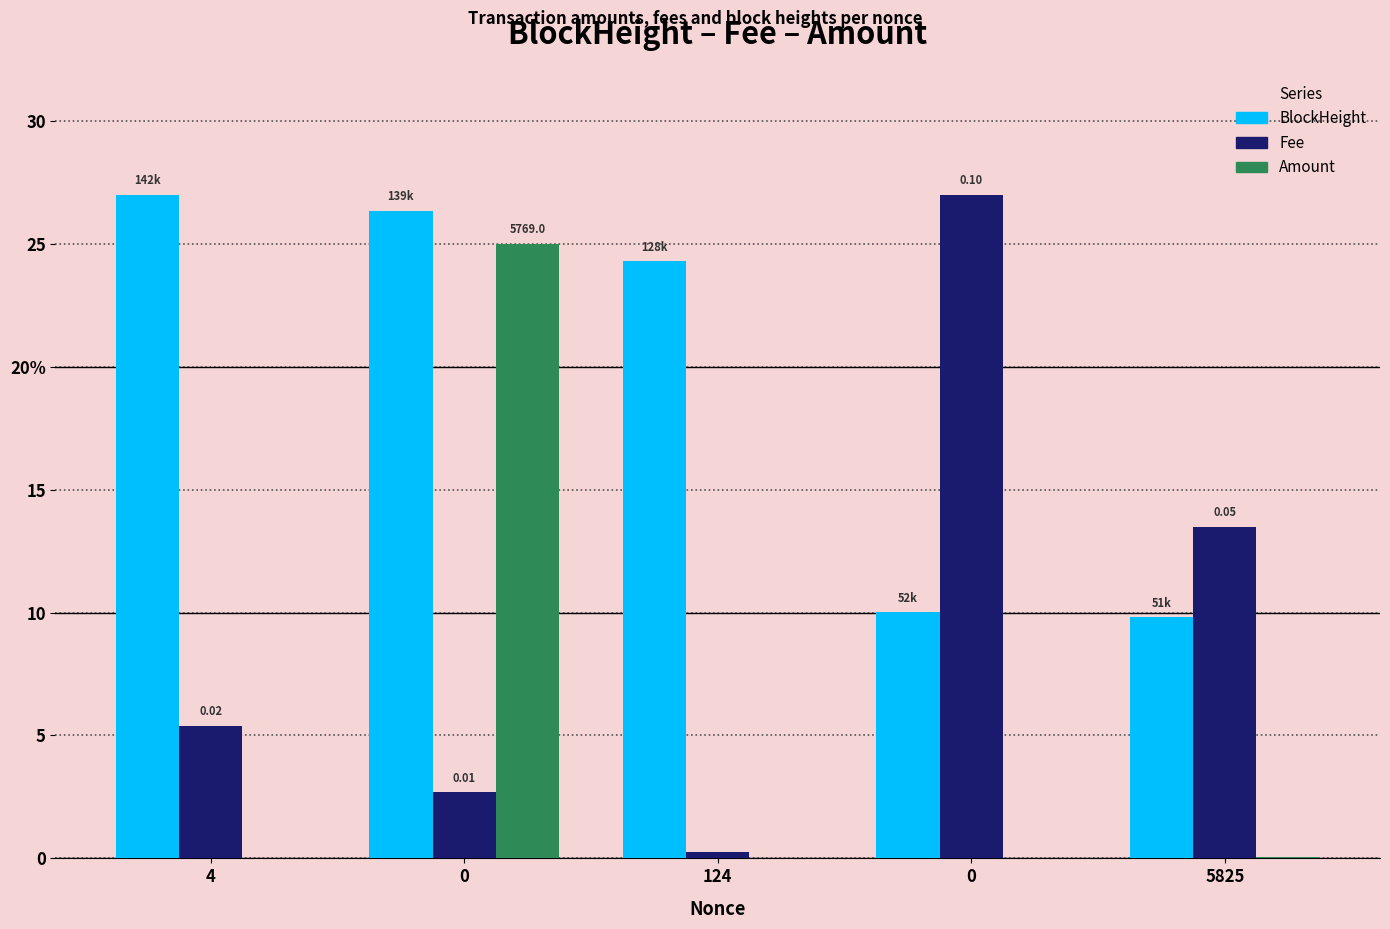

Reading left to right, list all the values displayed in this chart.

BlockHeight: 27.0	26.3	24.3	10.0	9.8
Fee: 5.4	2.7	0.3	27.0	13.5
Amount: 0.0	25.0	0.0	0.0	0.0